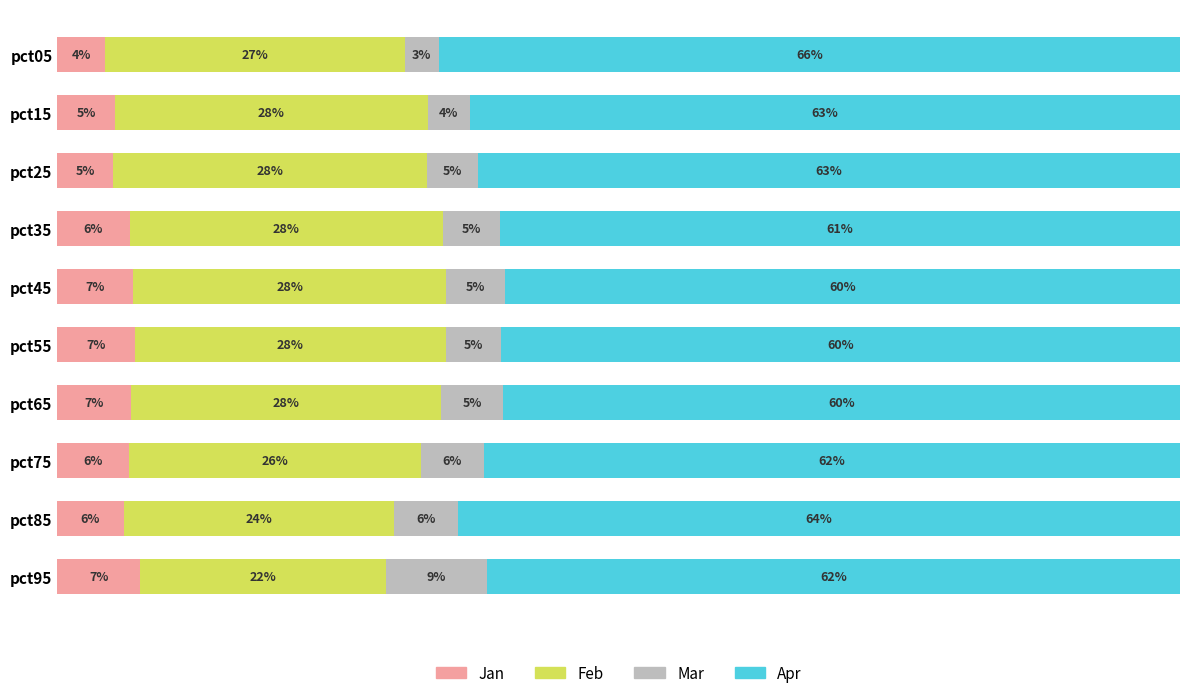

What are all the series names shown in the legend?

Jan, Feb, Mar, Apr